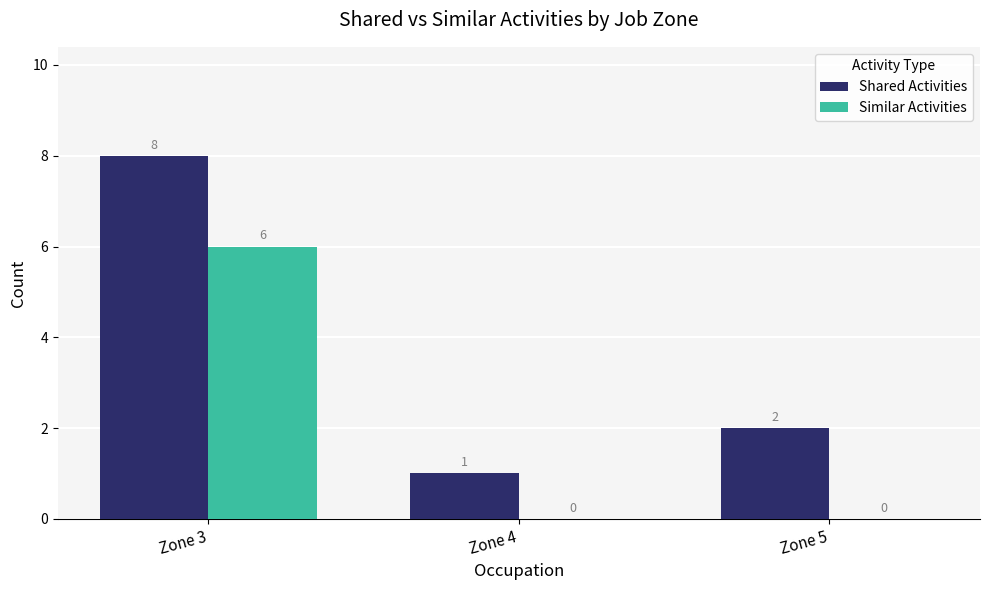

Where is Shared Activities nearest to the value 4?

Zone 5